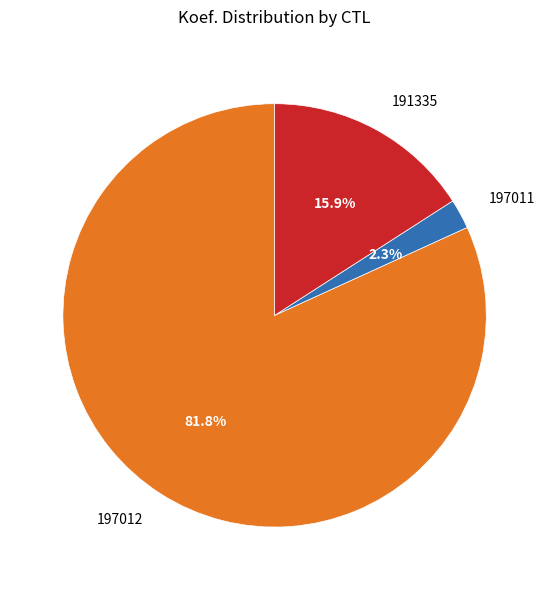

What is the smallest slice in the pie chart?

197011